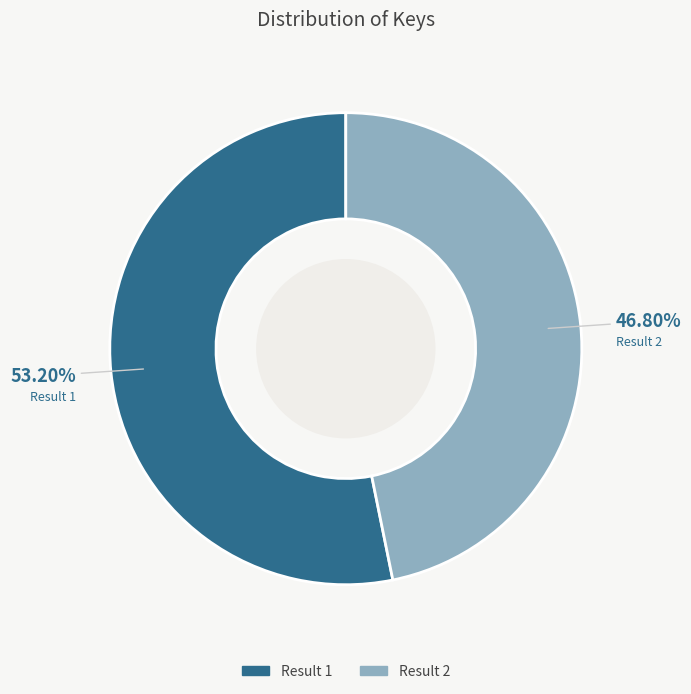

Is there any slice that represents more than half of the pie?

Yes